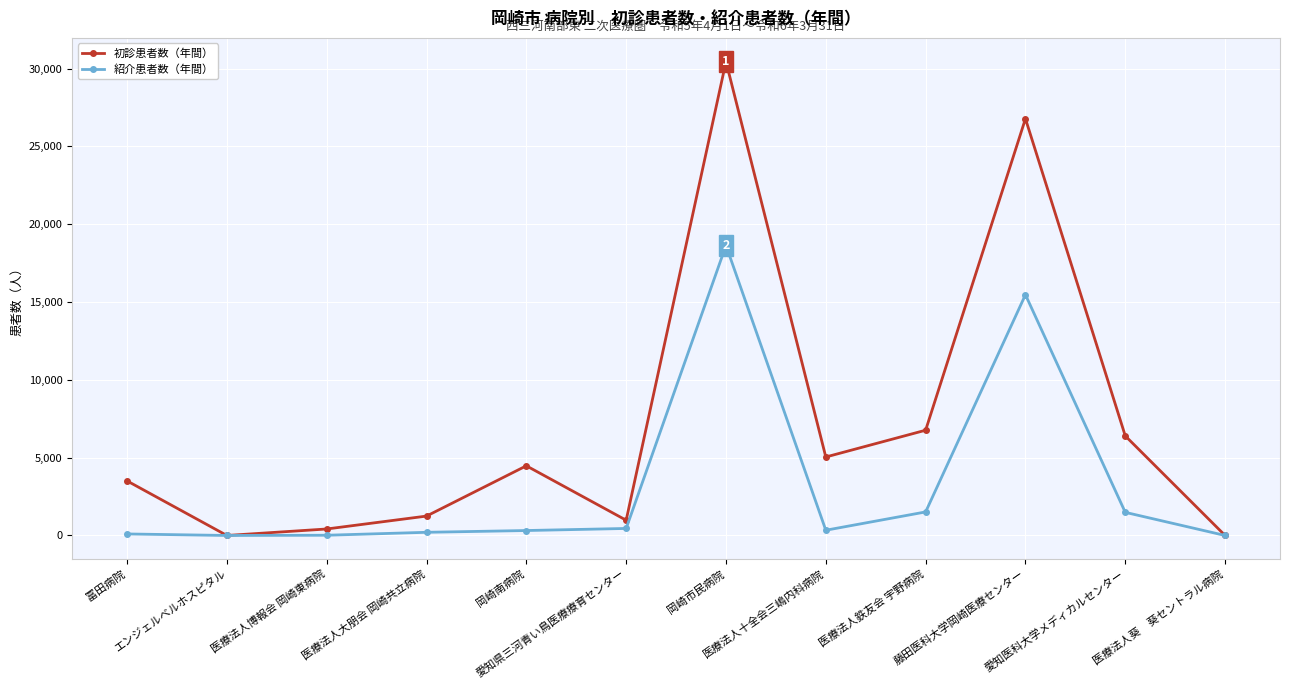

What is the maximum value for 紹介患者数（年間）?

18638